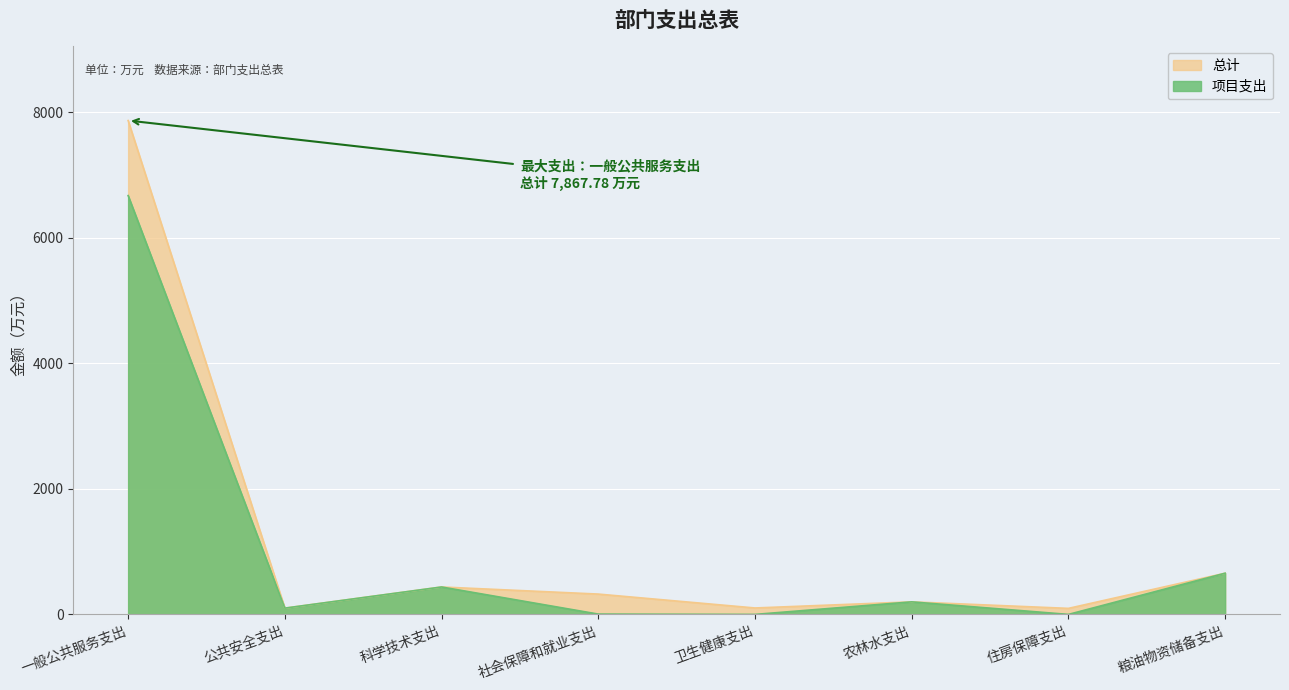

What are all the series names shown in the legend?

总计, 项目支出